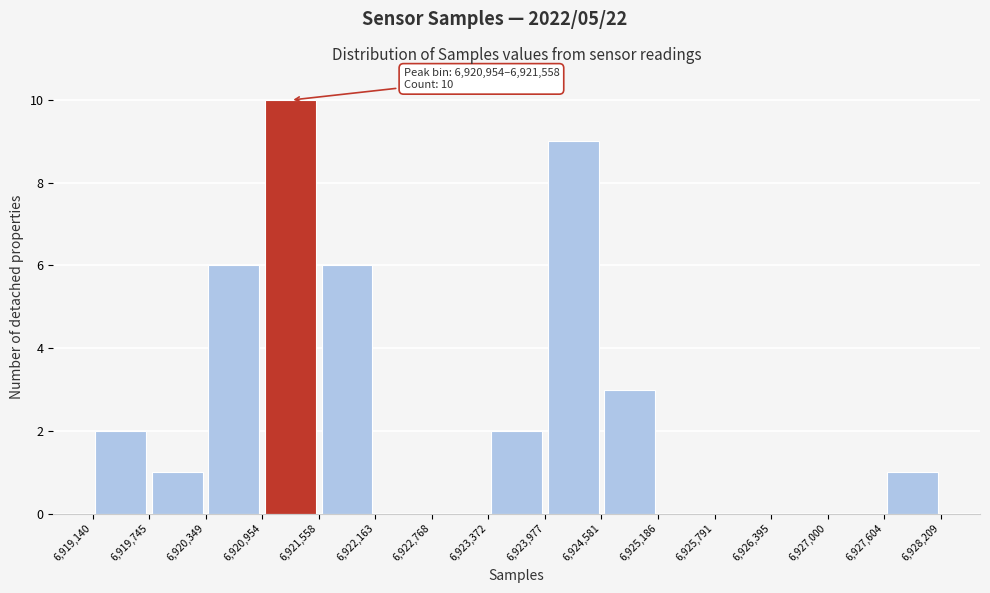

Over which range of the x-axis is the bar tallest?

6,920,954 to 6,921,558